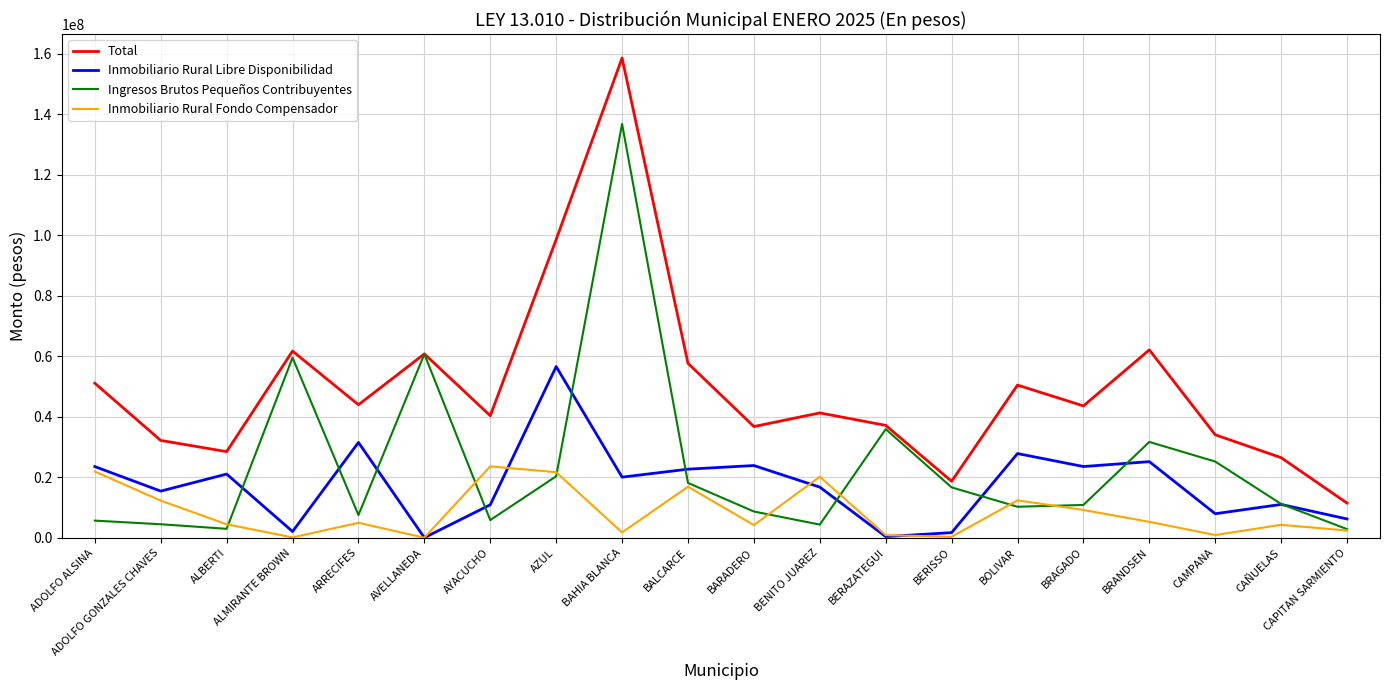

True or false: Total has more than 0 interior local peaks.

True